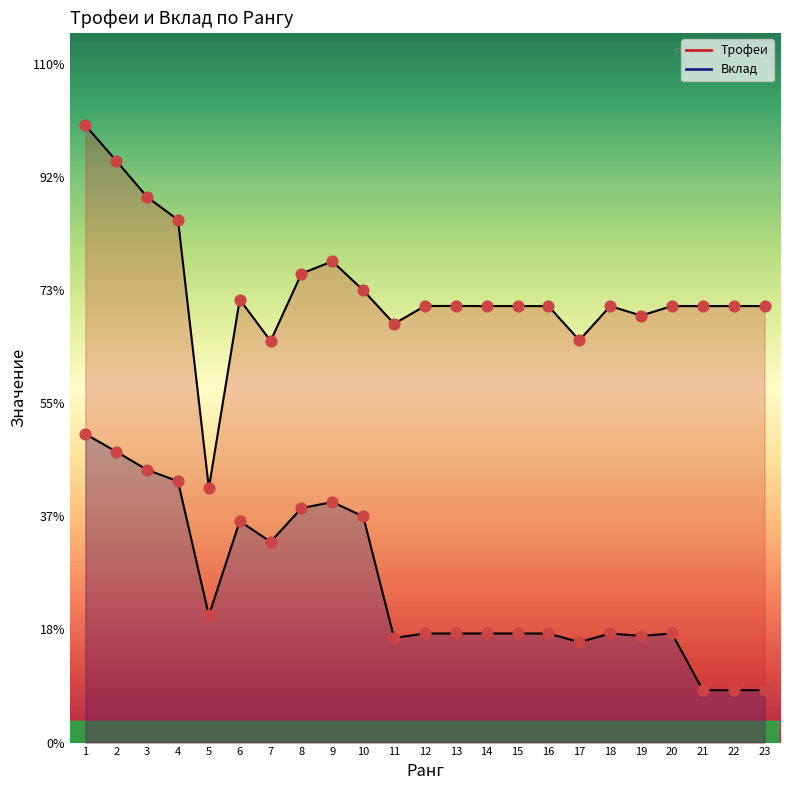

What are all the series names shown in the legend?

Трофеи, Вклад